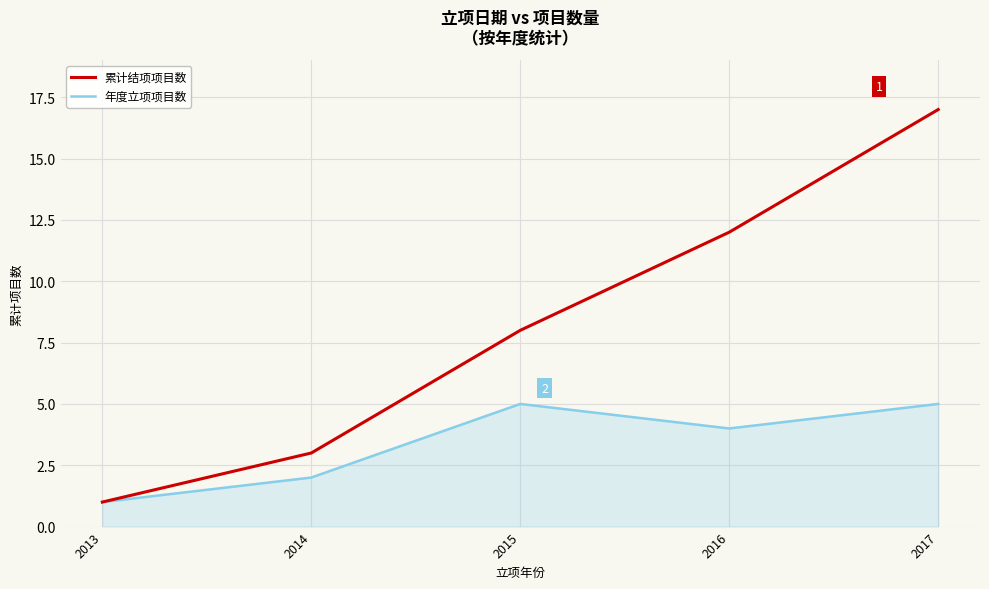

Is the value of 累计结项项目数 at 2016 greater than the value of 年度立项项目数 at 2016?

Yes